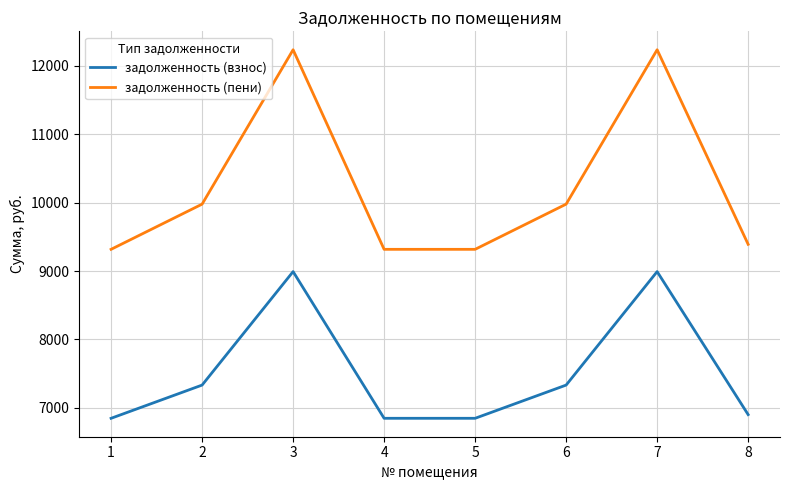

What is the greatest value displayed?

12232.8